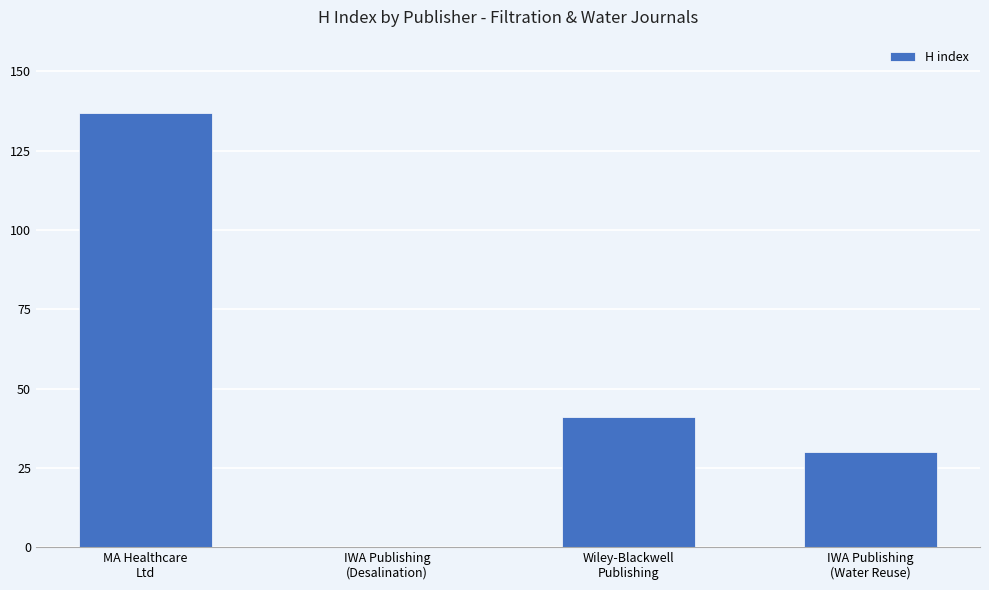

Reading left to right, extract all data points from this chart.

137	0	41	30